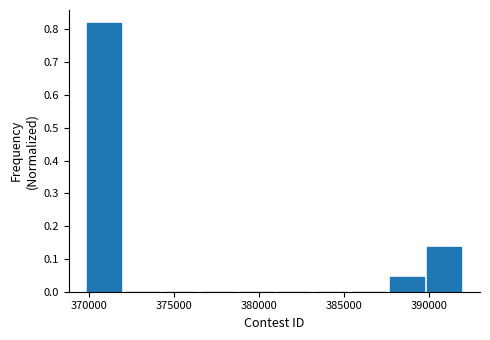

Reading left to right, transcribe this chart: for each bar, give the range it covers on the x-axis and its height. Neither the bar edges nor the heights are printed on the chart, so give them approximately, as read against the axes.

370000 to 372000: 0.82
372000 to 374000: 0
374000 to 376500: 0
376500 to 378500: 0
378500 to 381000: 0
381000 to 383000: 0
383000 to 385500: 0
385500 to 387500: 0
387500 to 390000: 0.05
390000 to 392000: 0.14